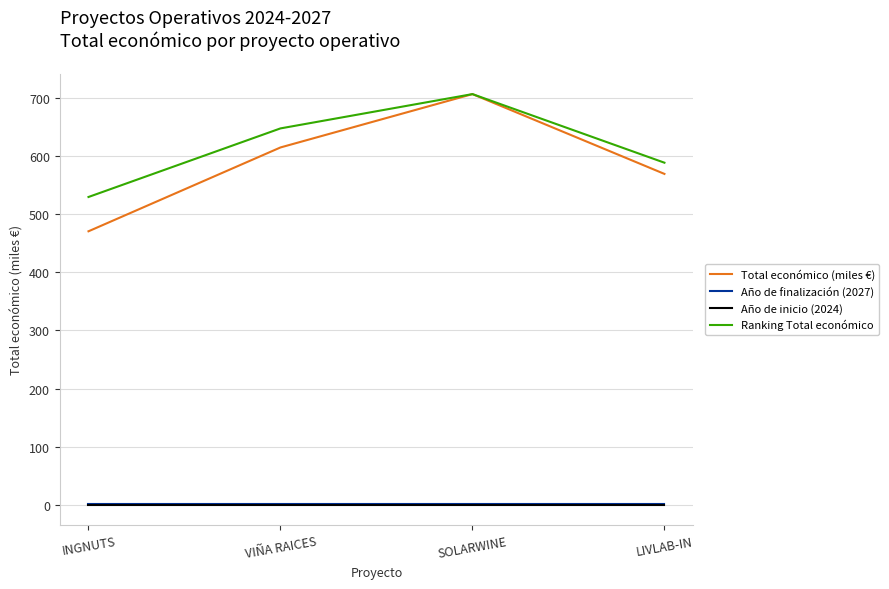

True or false: Año de finalización (2027) has a value of 1.0 at INGNUTS.

True